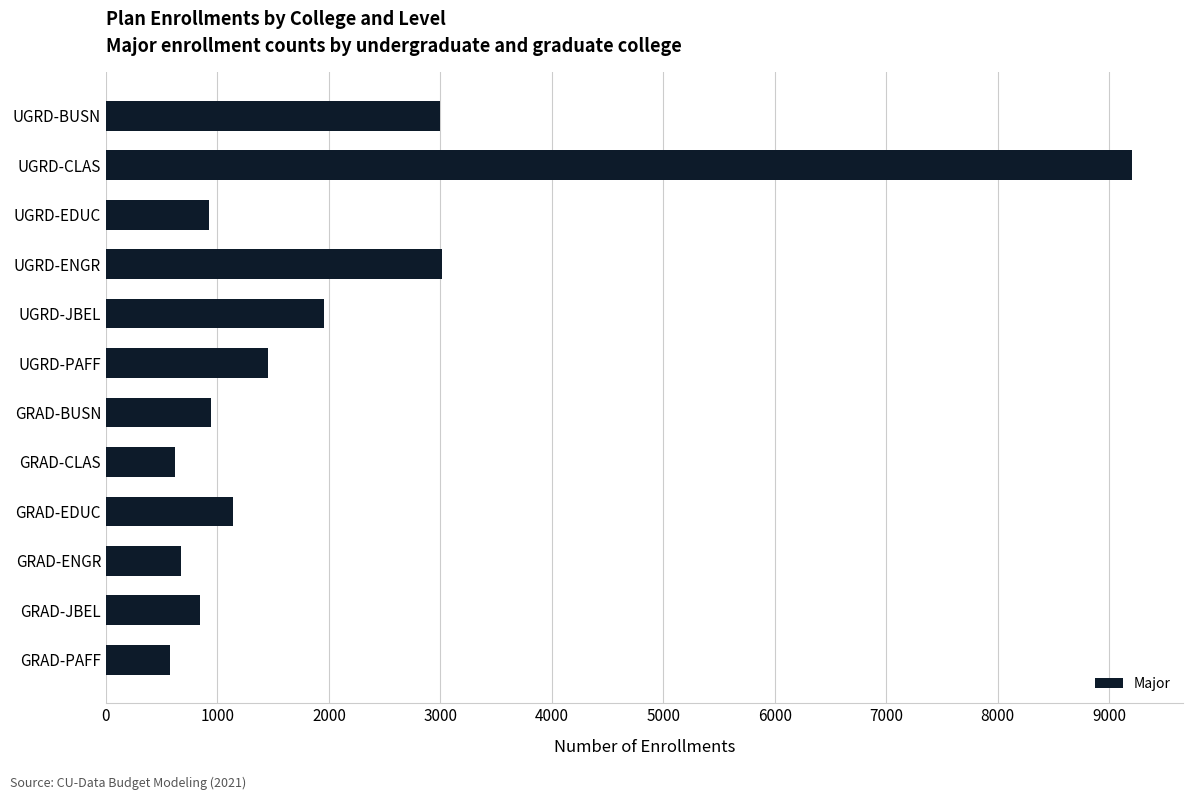

What is the label of the 7th bar from the top?

GRAD-BUSN